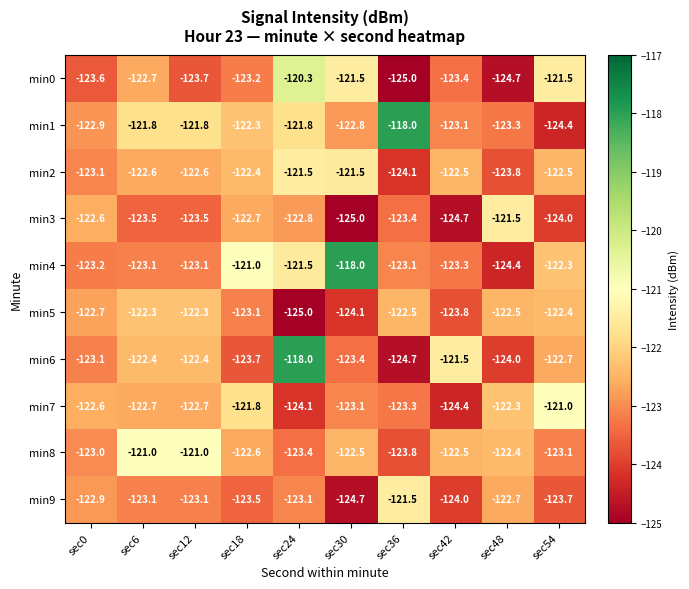

Is it true that min2 equals -56.6 at sec36?

False